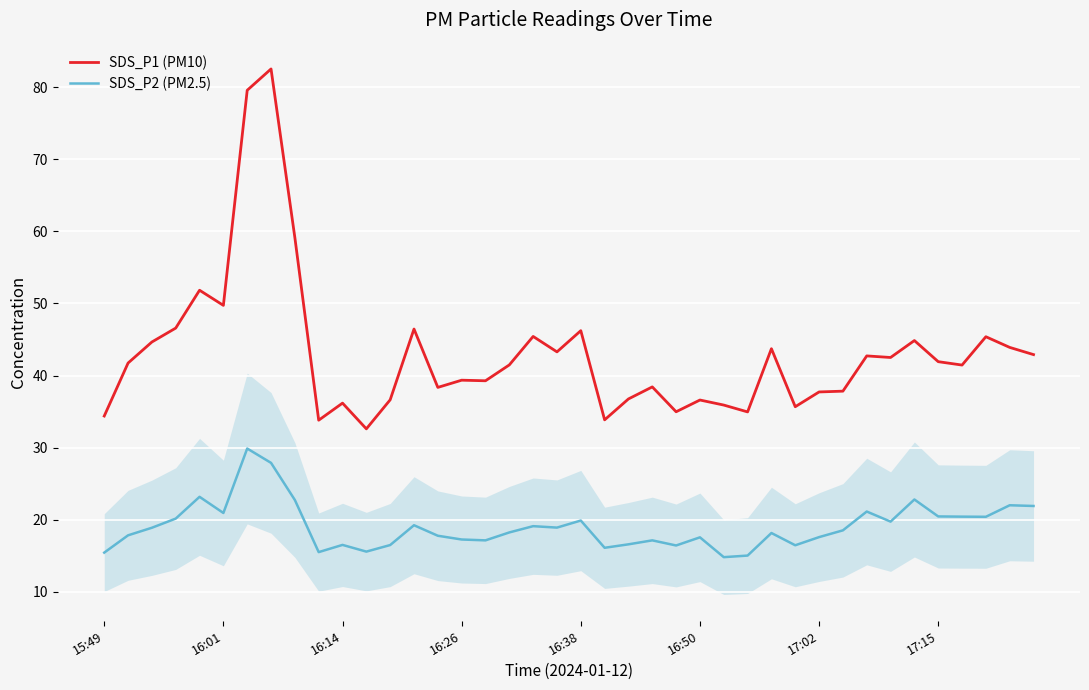

Which series has the largest total across all categories?

SDS_P1 (PM10)